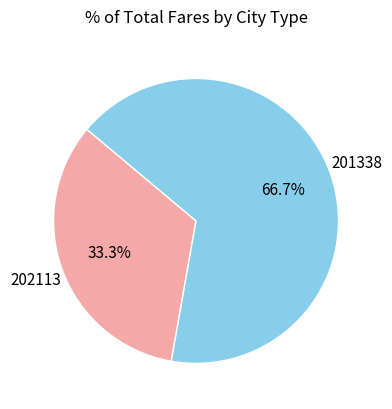

Which slice is the largest?

201338